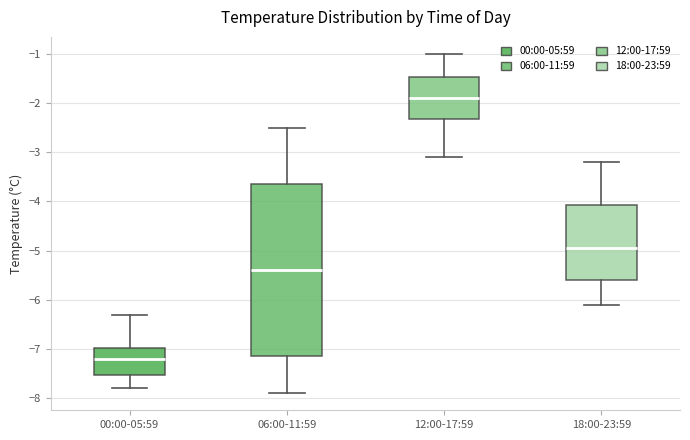

Where does the median line of the box for 06:00-11:59 sit on the y-axis? The values are not printed on the chart, so give them approximately, as read against the axis.

-5.4